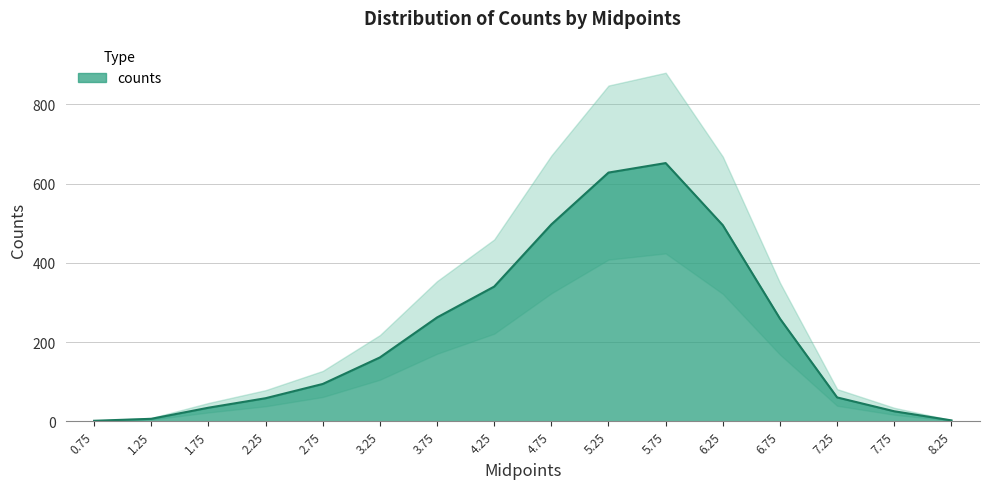

Is it true that the value at 2.75 is 94?

True